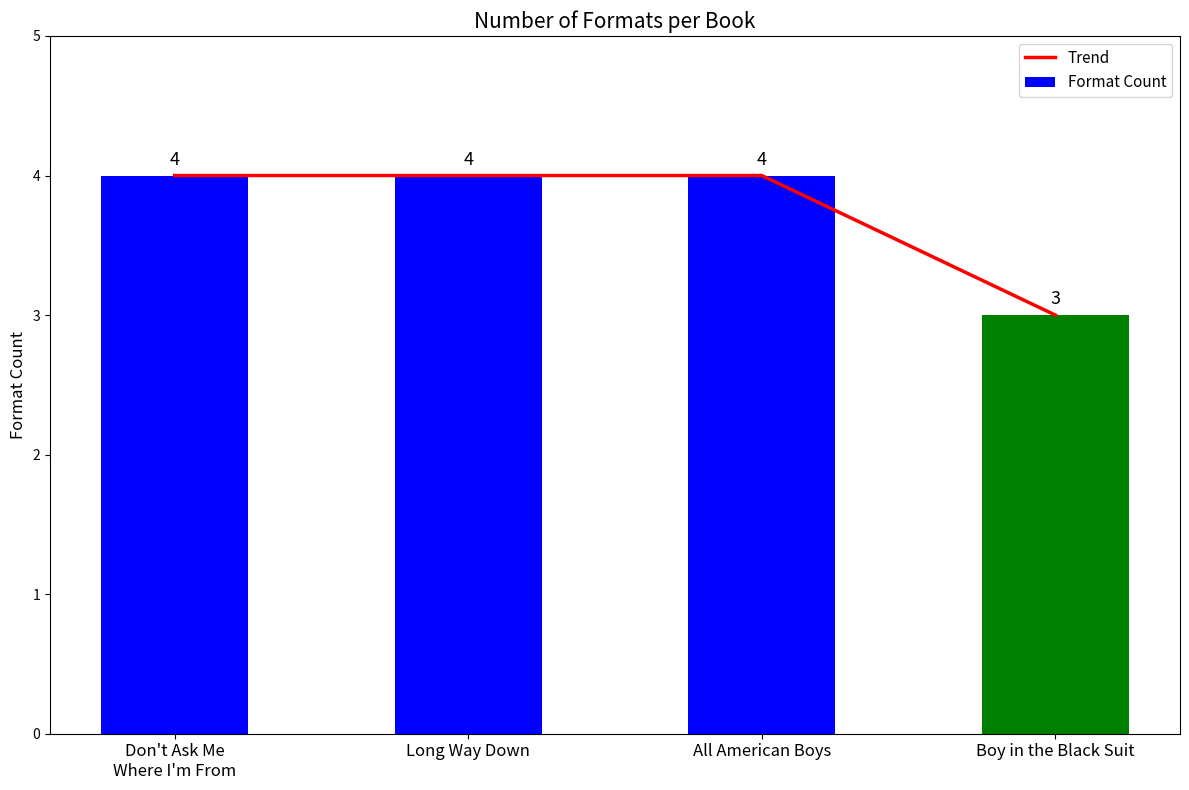

Is the value of Format Count at Don't Ask Me
Where I'm From greater than the value of Trend at All American Boys?

No